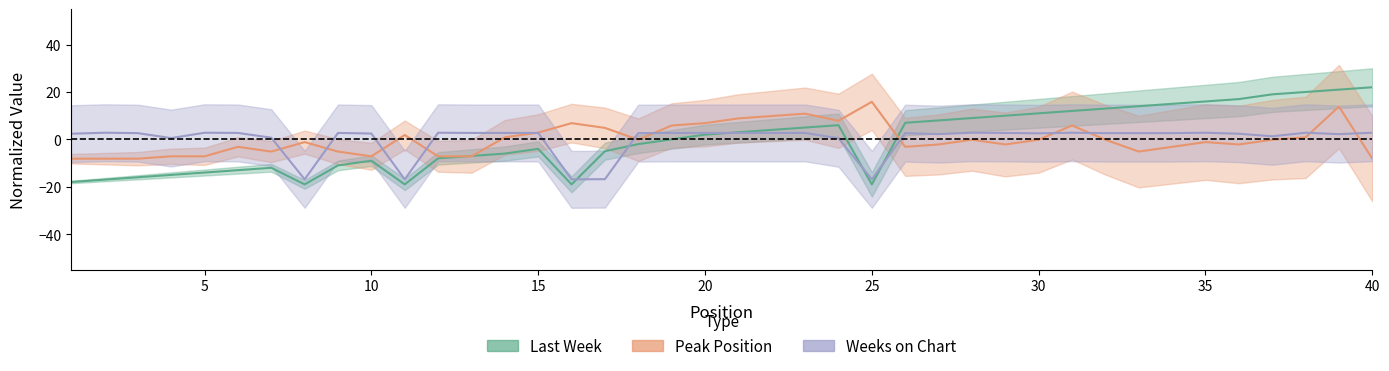

How many data points in Last Week are less than 1?

20